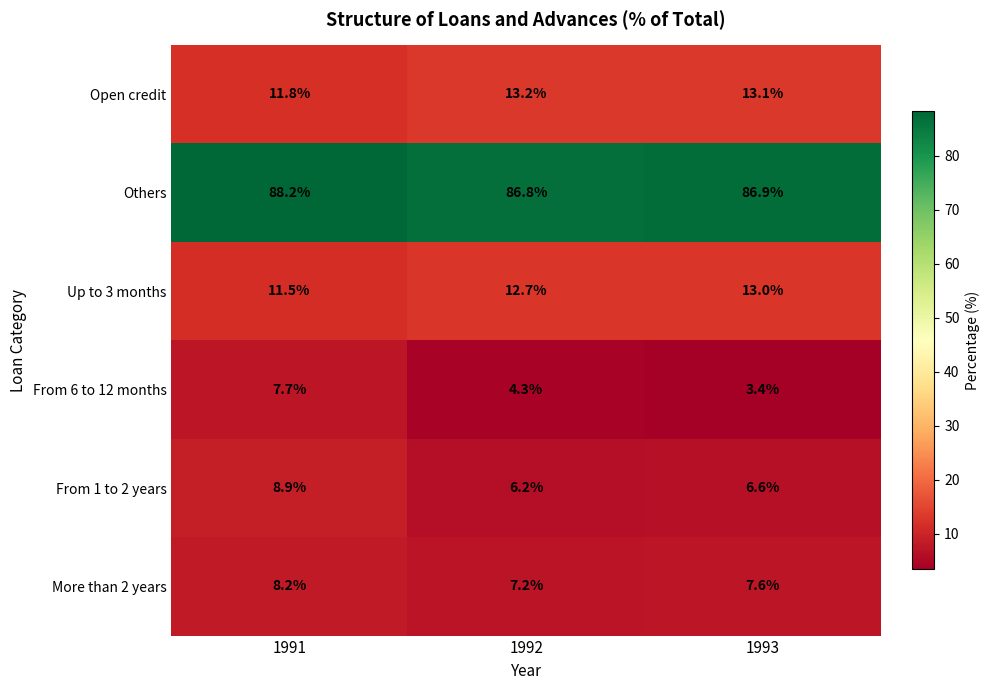

Reading left to right, list all the values displayed in this chart.

Open credit: 1991=11.8	1992=13.2	1993=13.1
Others: 1991=88.2	1992=86.8	1993=86.9
Up to 3 months: 1991=11.5	1992=12.7	1993=13.0
From 6 to 12 months: 1991=7.7	1992=4.3	1993=3.4
From 1 to 2 years: 1991=8.9	1992=6.2	1993=6.6
More than 2 years: 1991=8.2	1992=7.2	1993=7.6